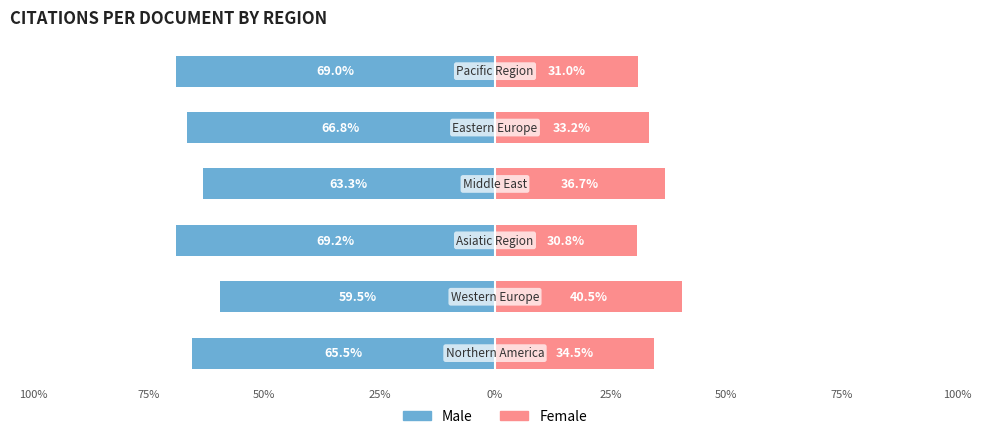

The Male series shows -37.4 at 25%. True or false?

False